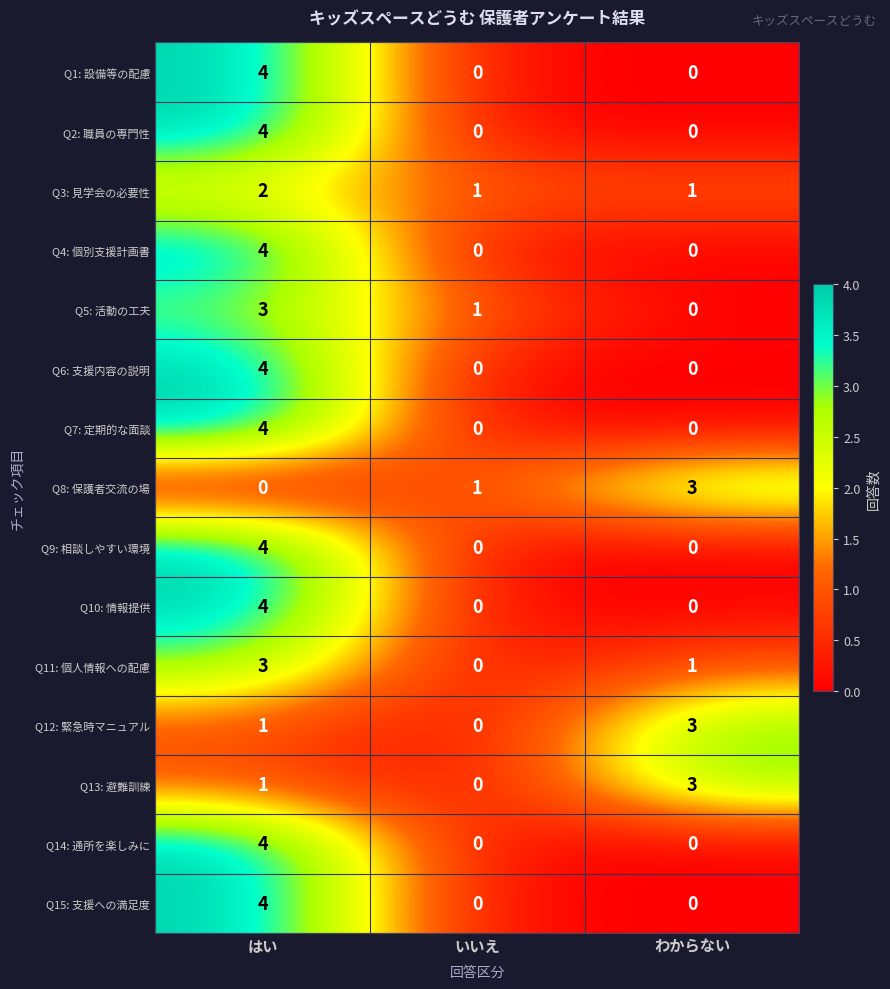

Which label corresponds to the largest value in the chart?

はい